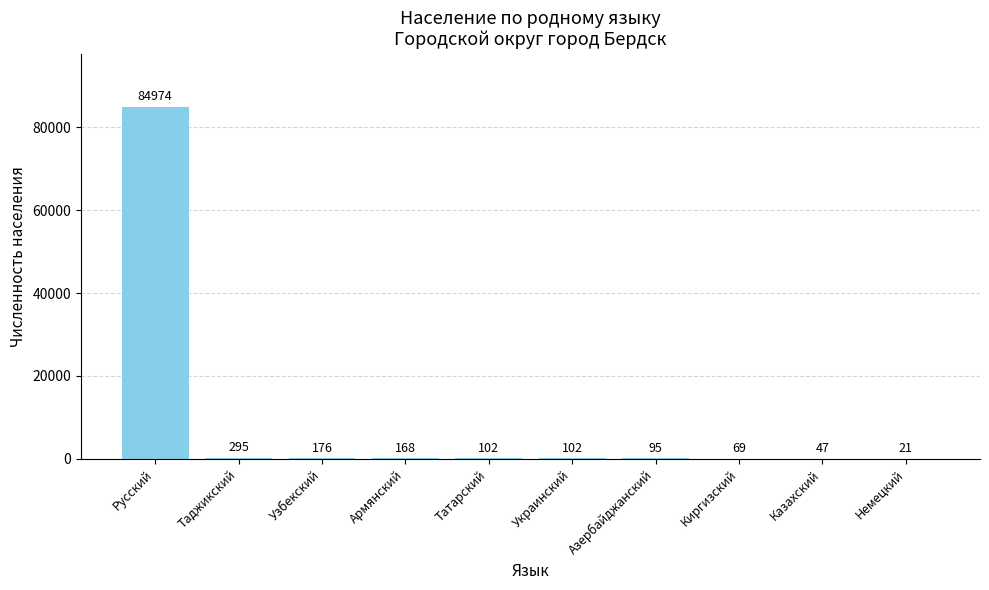

What is the average value?

8605